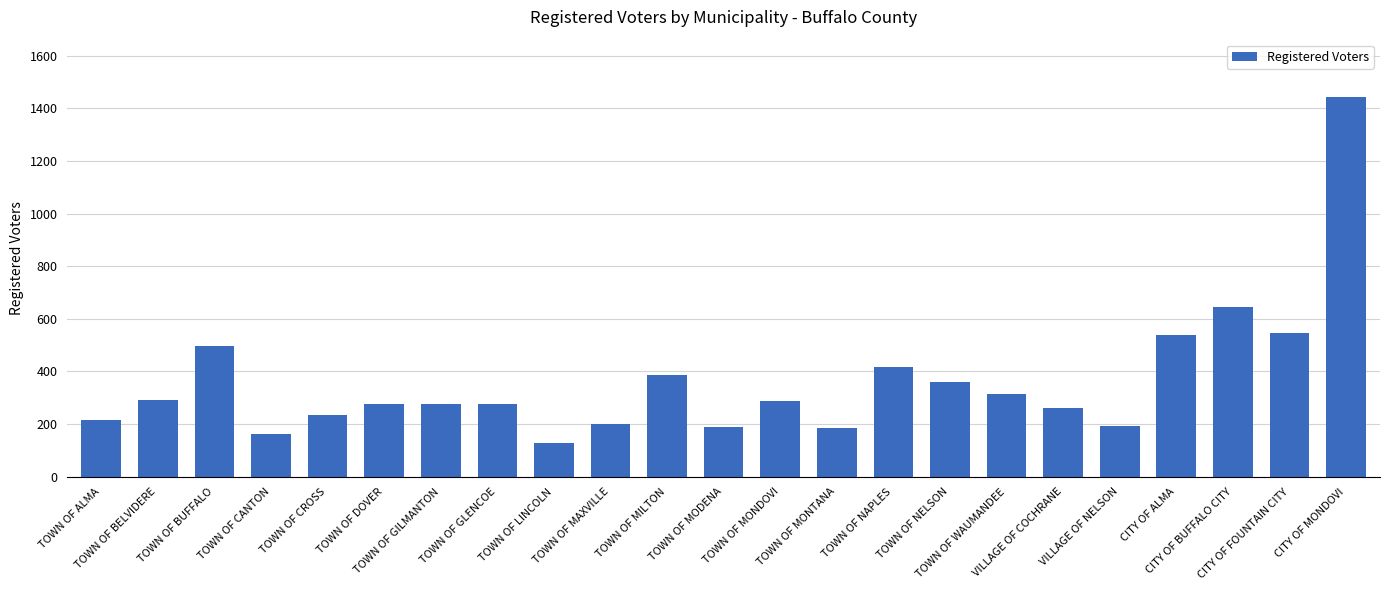

What is the smallest value displayed?

130